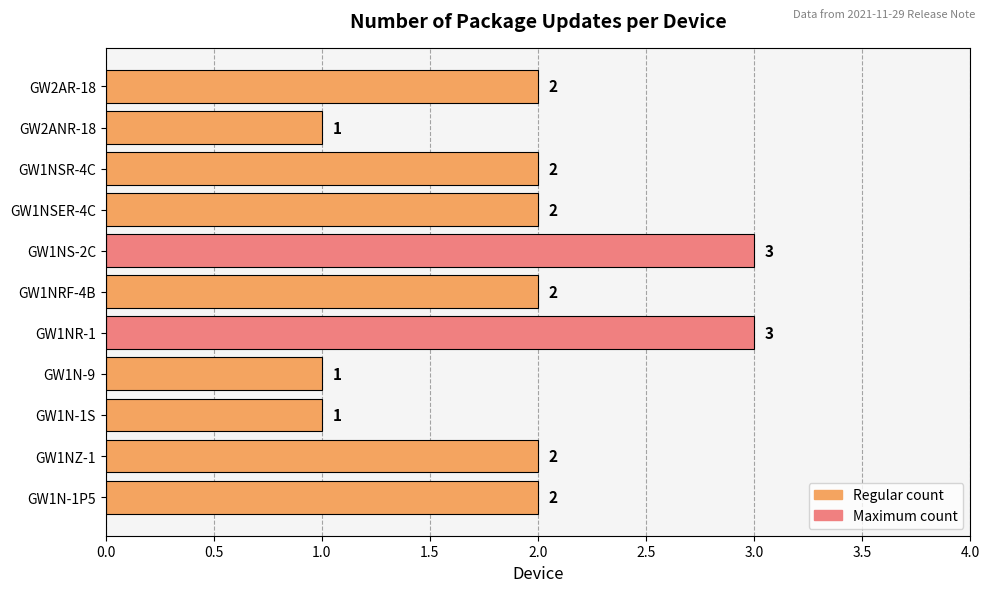

What is the greatest value displayed?

3